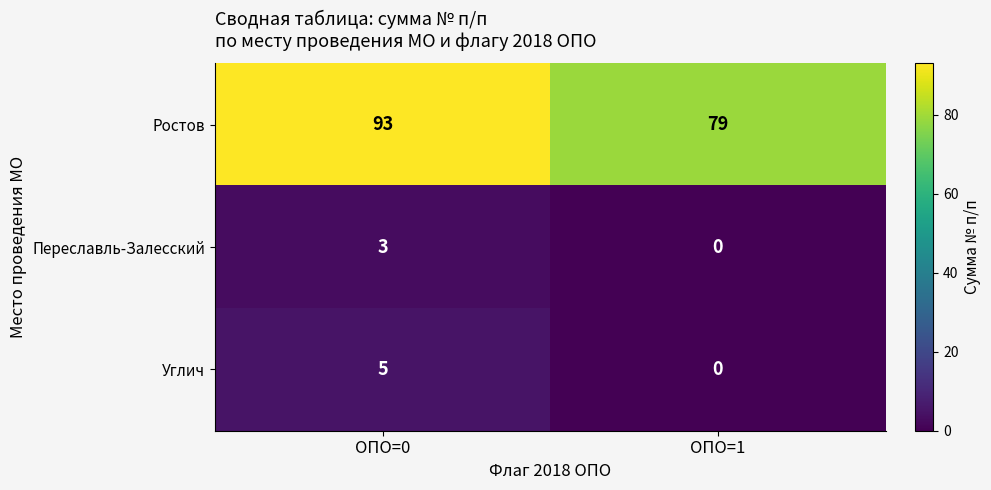

Reading left to right, list all the values displayed in this chart.

Ростов: ОПО=0=93	ОПО=1=79
Переславль-Залесский: ОПО=0=3	ОПО=1=0
Углич: ОПО=0=5	ОПО=1=0